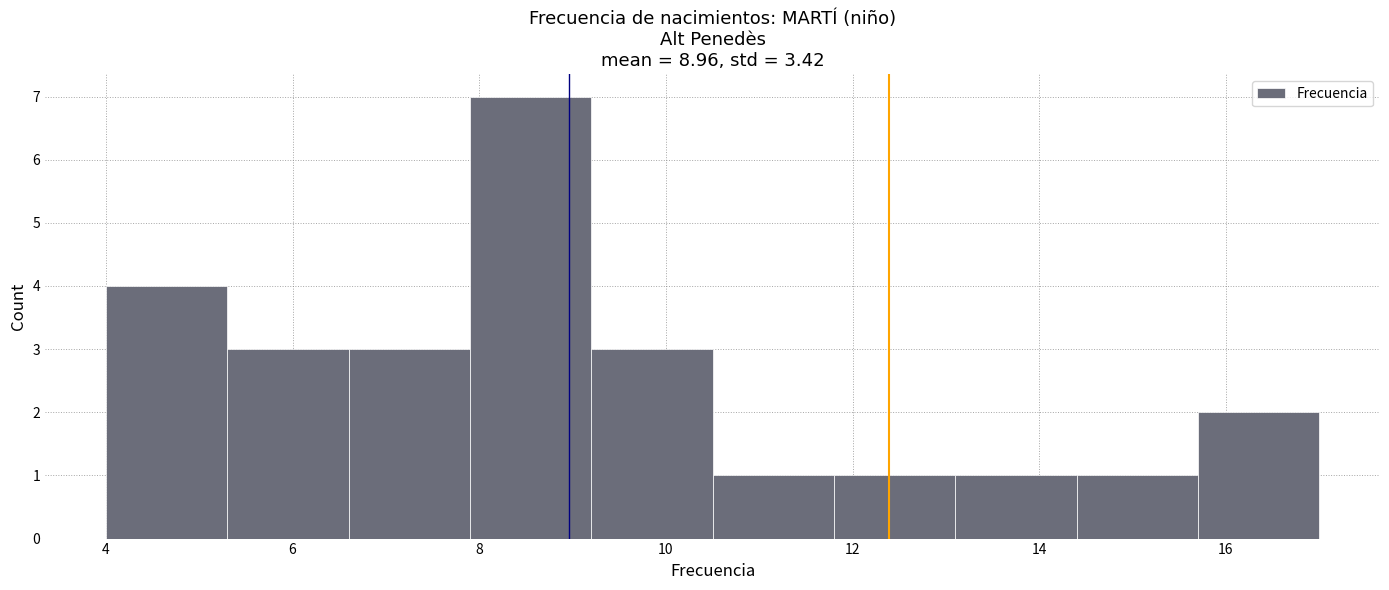

Reading left to right, list every bar in this chart as the range it spans on the x-axis followed by its height. Neither the bar edges nor the heights are printed on the chart, so give them approximately, as read against the axes.

4.0 to 5.3: 4
5.3 to 6.6: 3
6.6 to 7.9: 3
7.9 to 9.2: 7
9.2 to 10.5: 3
10.5 to 11.8: 1
11.8 to 13.1: 1
13.1 to 14.4: 1
14.4 to 15.7: 1
15.7 to 17.0: 2